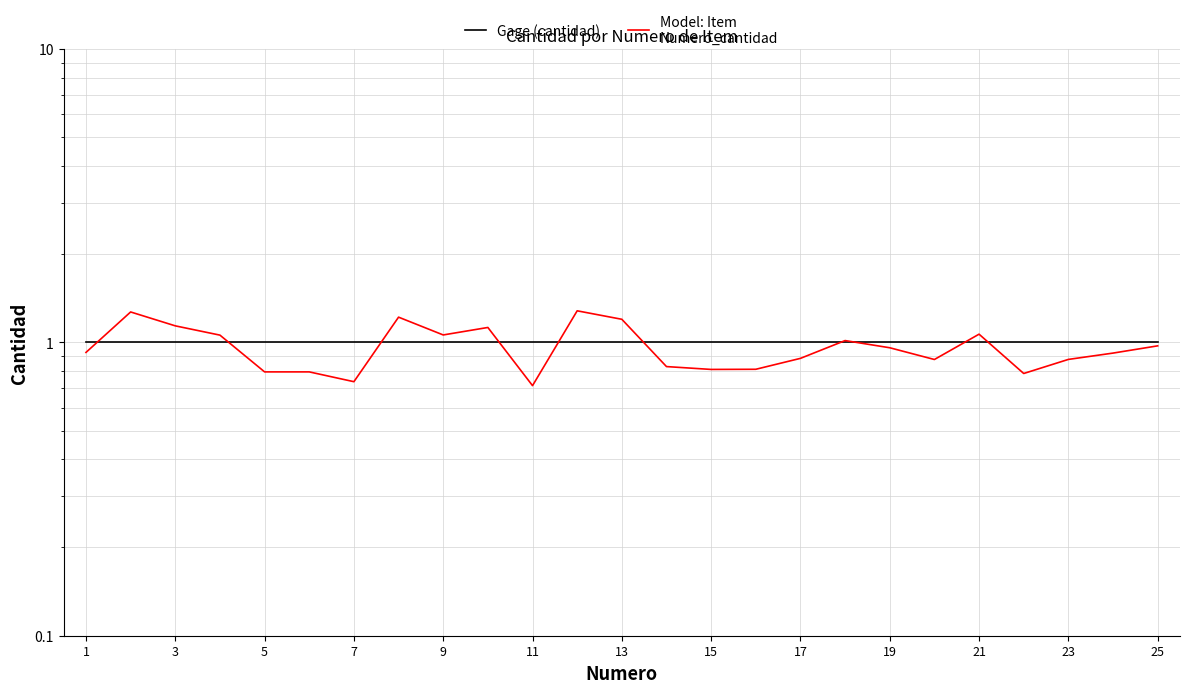

List the series in order of their overall mean, lowest first.

Model: Item
Numero_cantidad, Gage (cantidad)